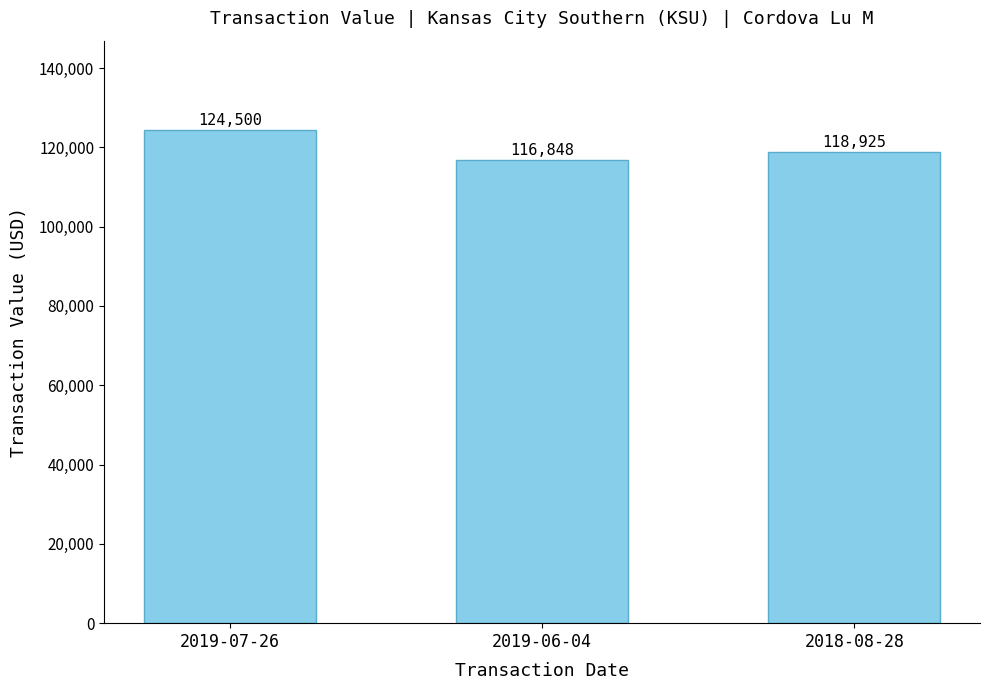

Between 2019-06-04 and 2019-07-26, which is larger?

2019-07-26